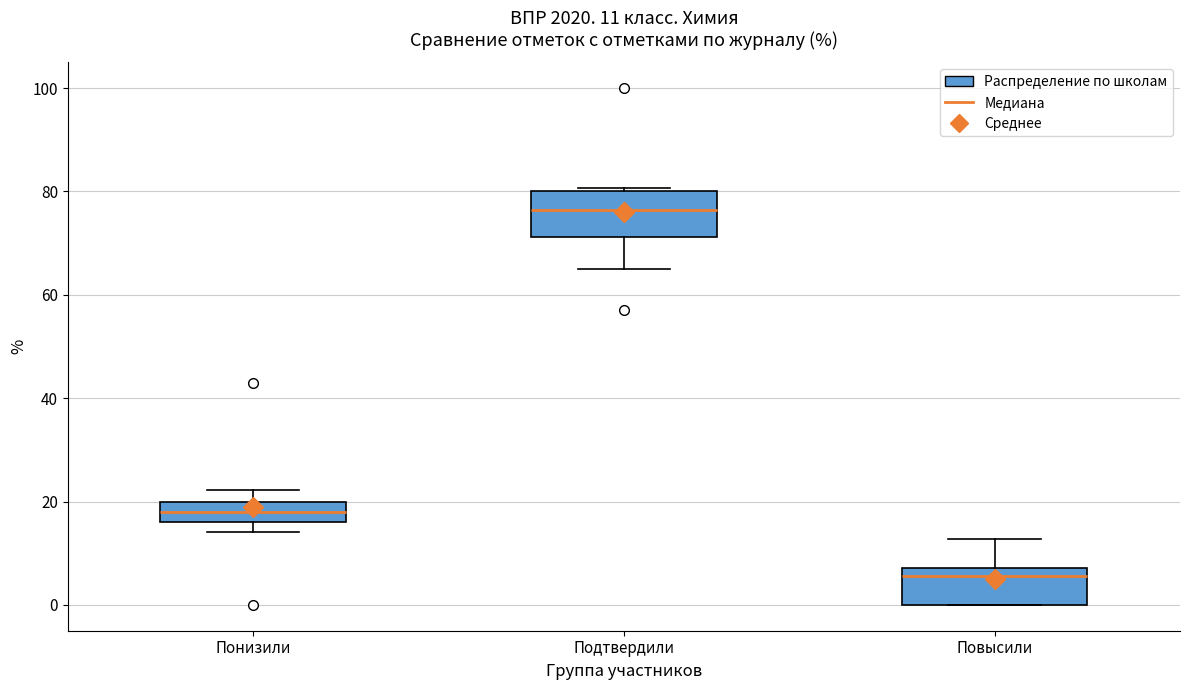

Which box's median line is the lowest?

Повысили